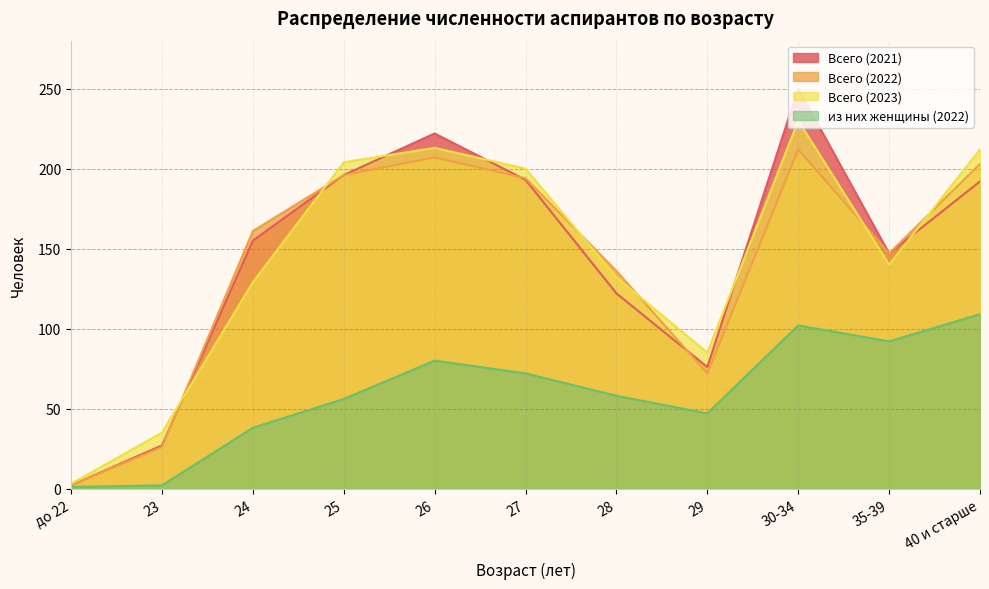

Where does the Всего (2022) series first go above 161?

25